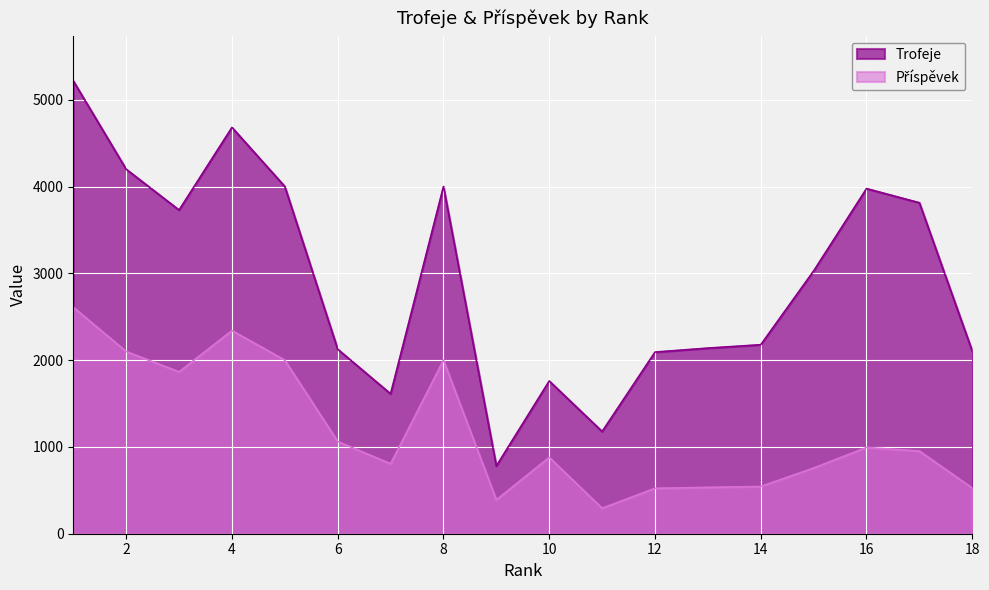

What is the value of the Příspěvek point at the 13th from the left?

534